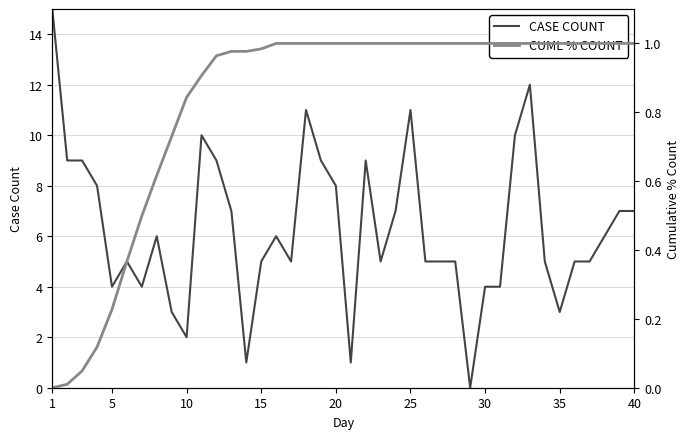

What is the maximum value for CASE COUNT?

15